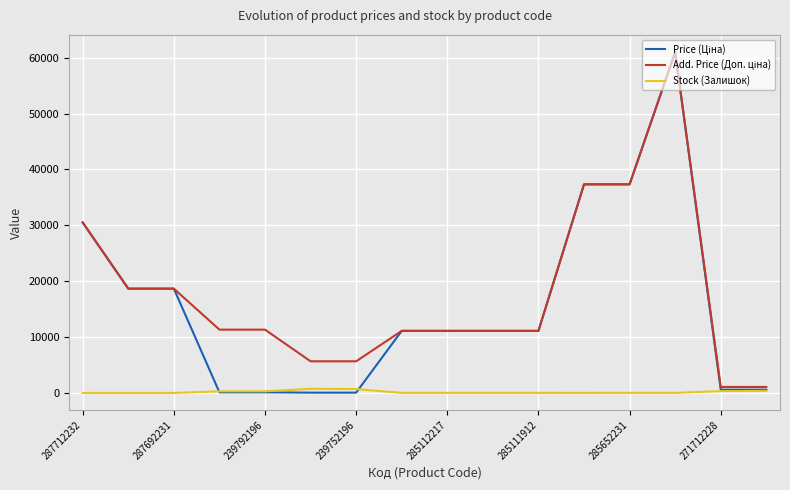

Is this an area chart (filled region under the line)?

No